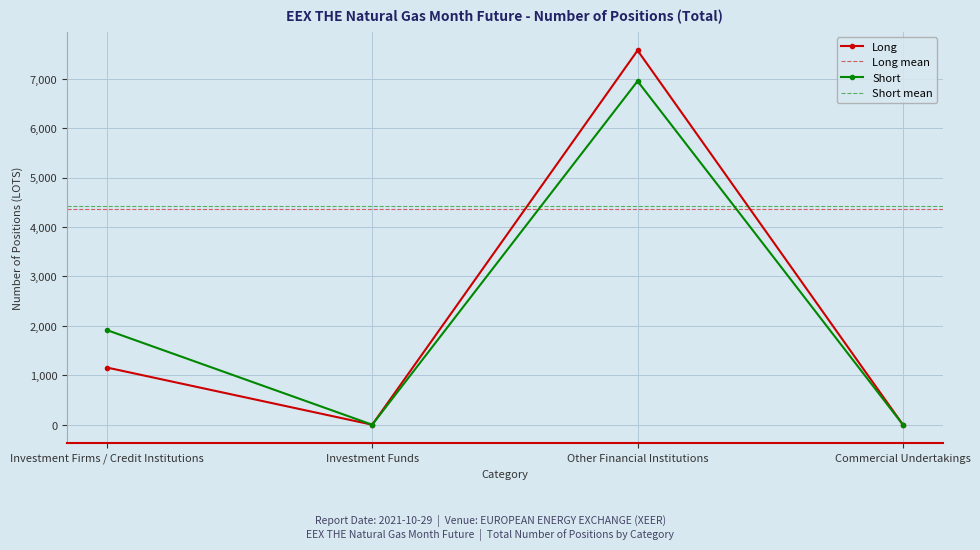

Reading left to right, list all the values displayed in this chart.

Long: Investment Firms / Credit Institutions=1157.0	Investment Funds=0.0	Other Financial Institutions=7572.9	Commercial Undertakings=0.0
Short: Investment Firms / Credit Institutions=1915.0	Investment Funds=0.0	Other Financial Institutions=6951.9	Commercial Undertakings=0.0